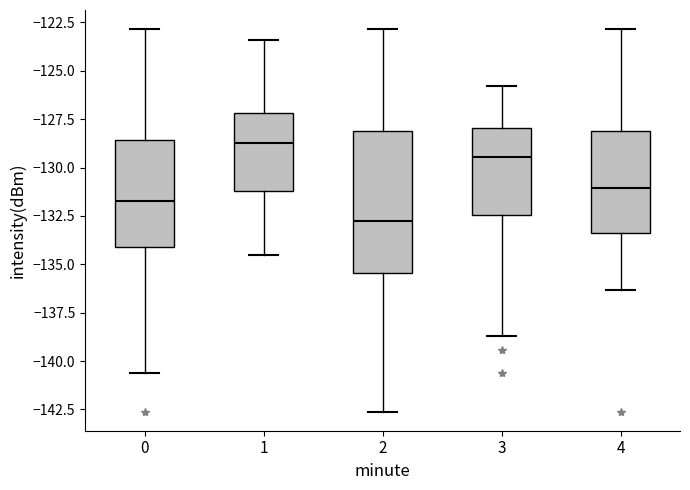

Which box's median line is the highest?

1